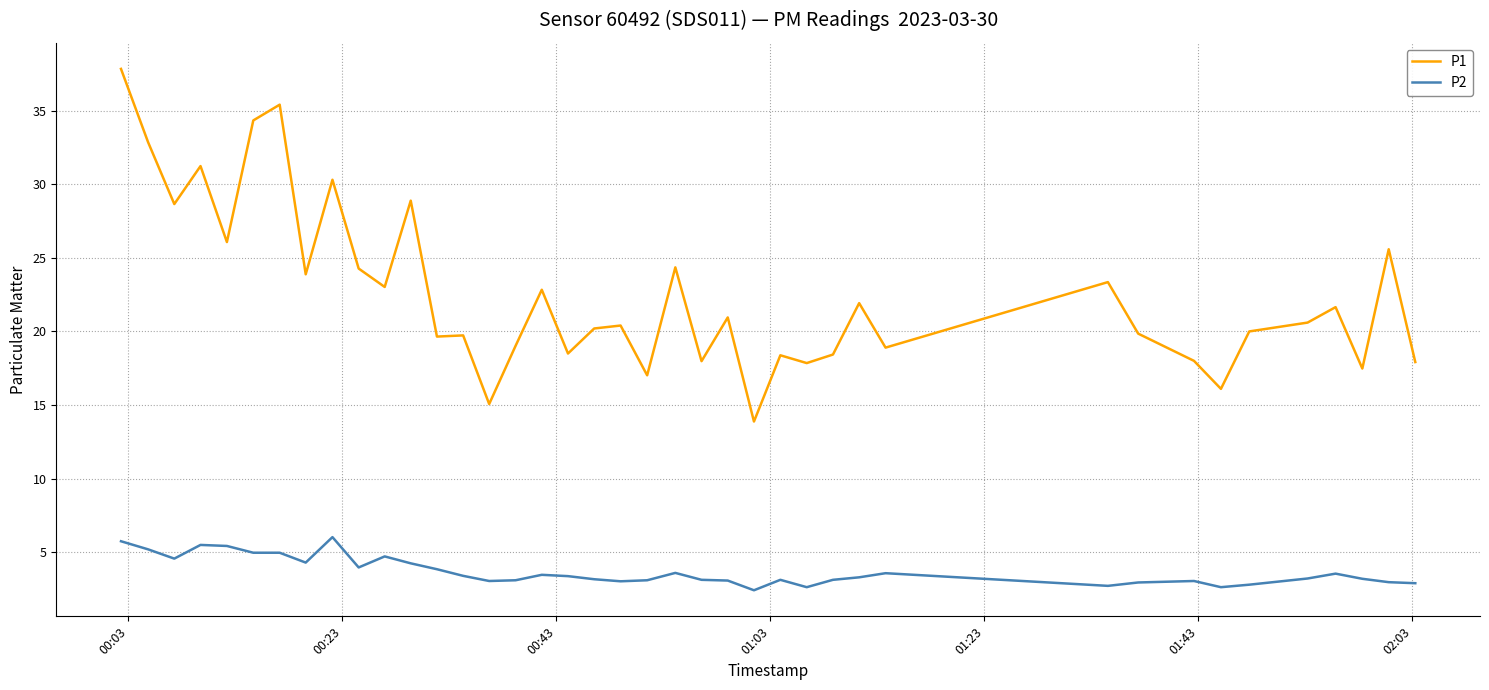

True or false: P2 and P1 intersect in this chart.

False